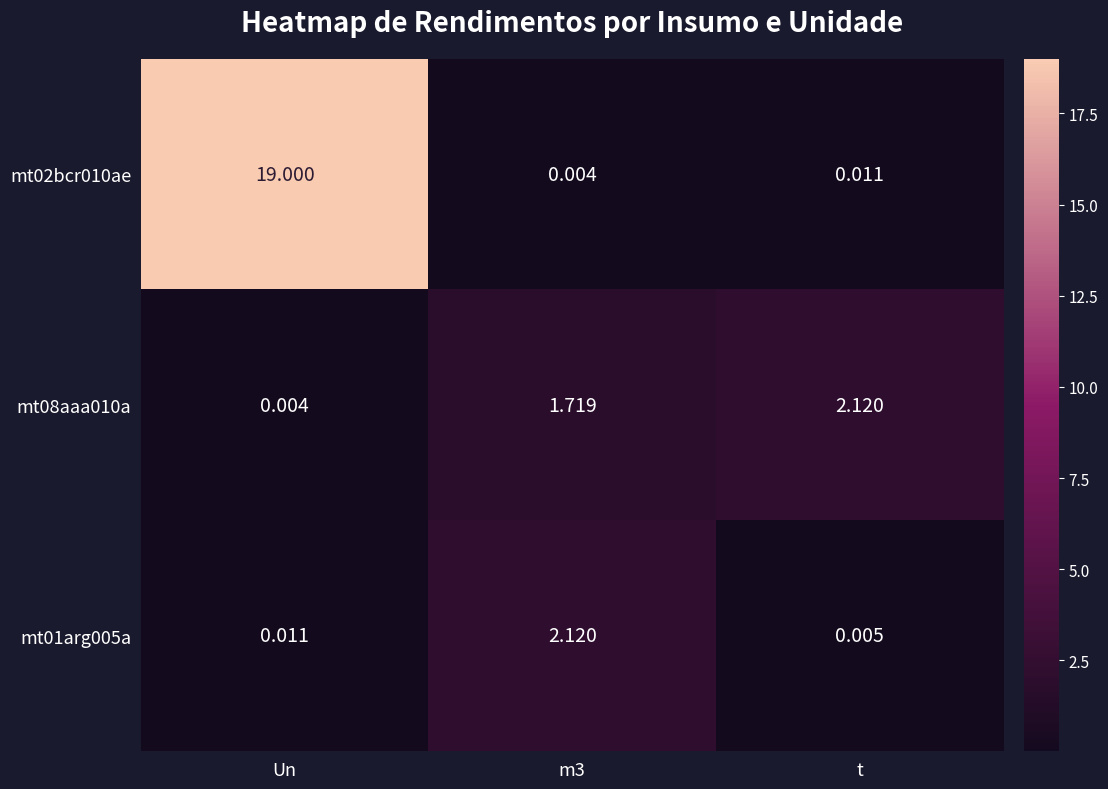

Which label corresponds to the largest value in the chart?

Un